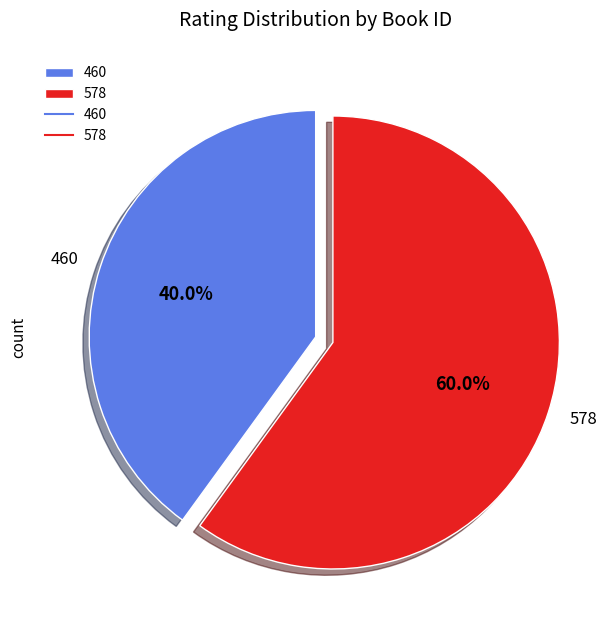

To the nearest percent, what is the difference between the 578 and 460 slice percentages?

20%